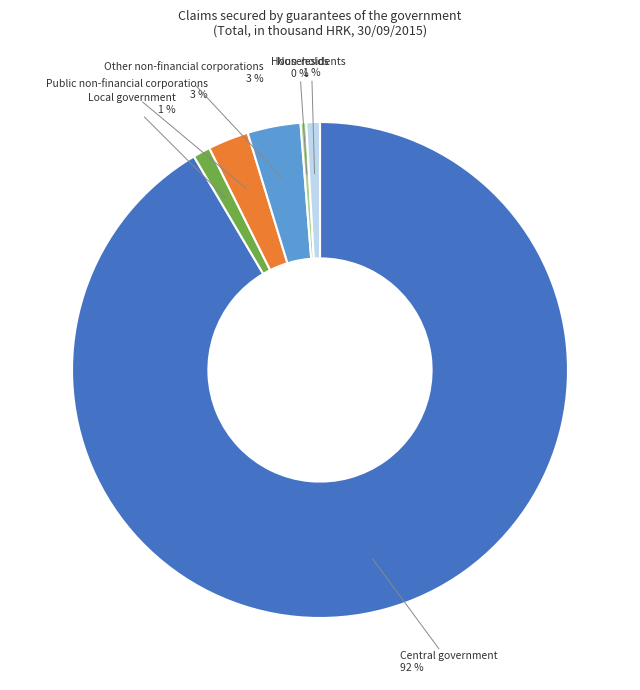

True or false: Local government accounts for 11% of the total.

False